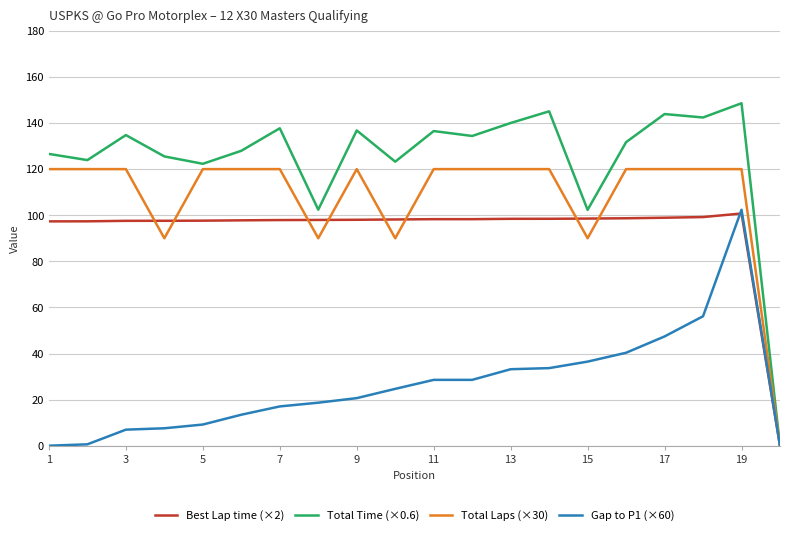

At how many categories does at least one series exceed 101?

19